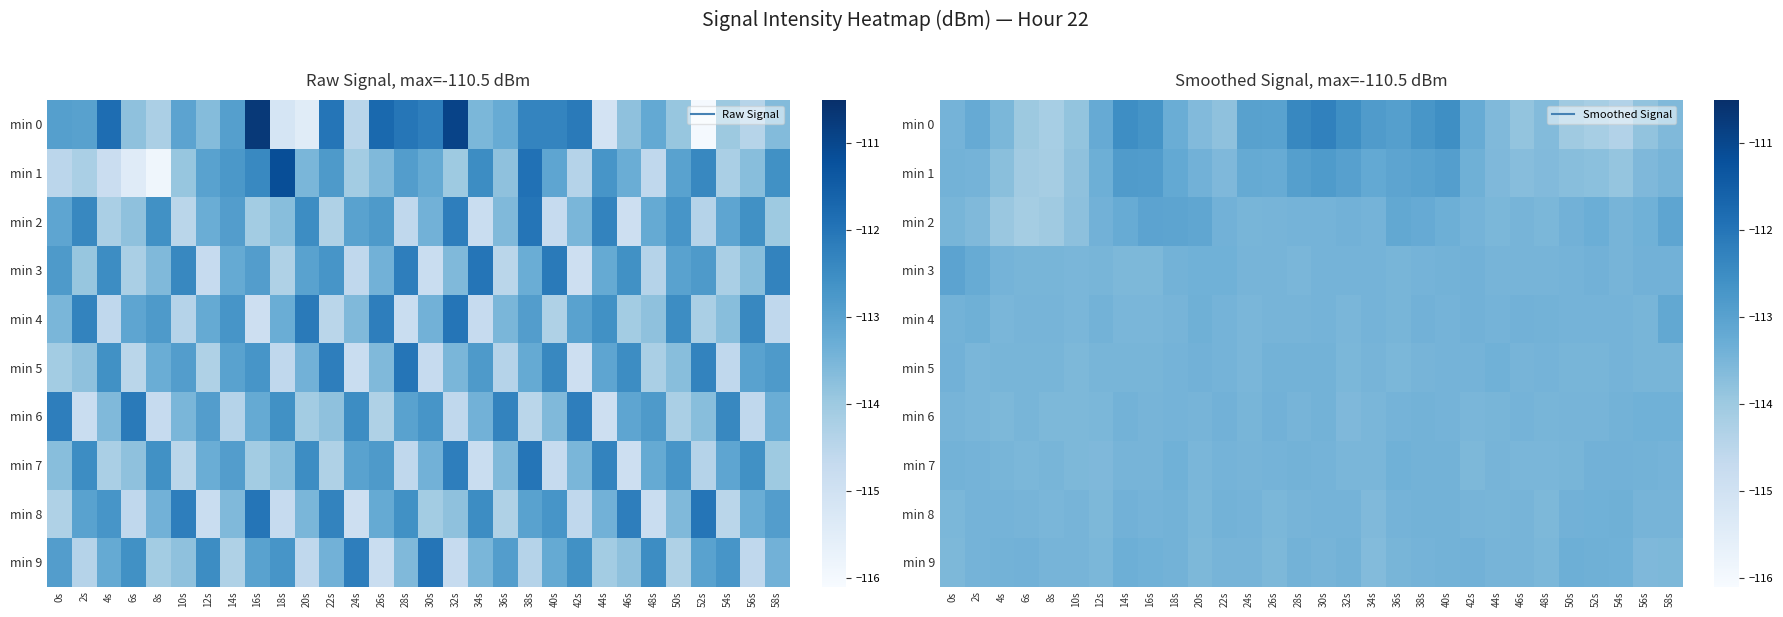

Rank the series at 26s from highest to lowest value.

min 0, min 1, min 6, min 5, min 7, min 2, min 3, min 4, min 8, min 9